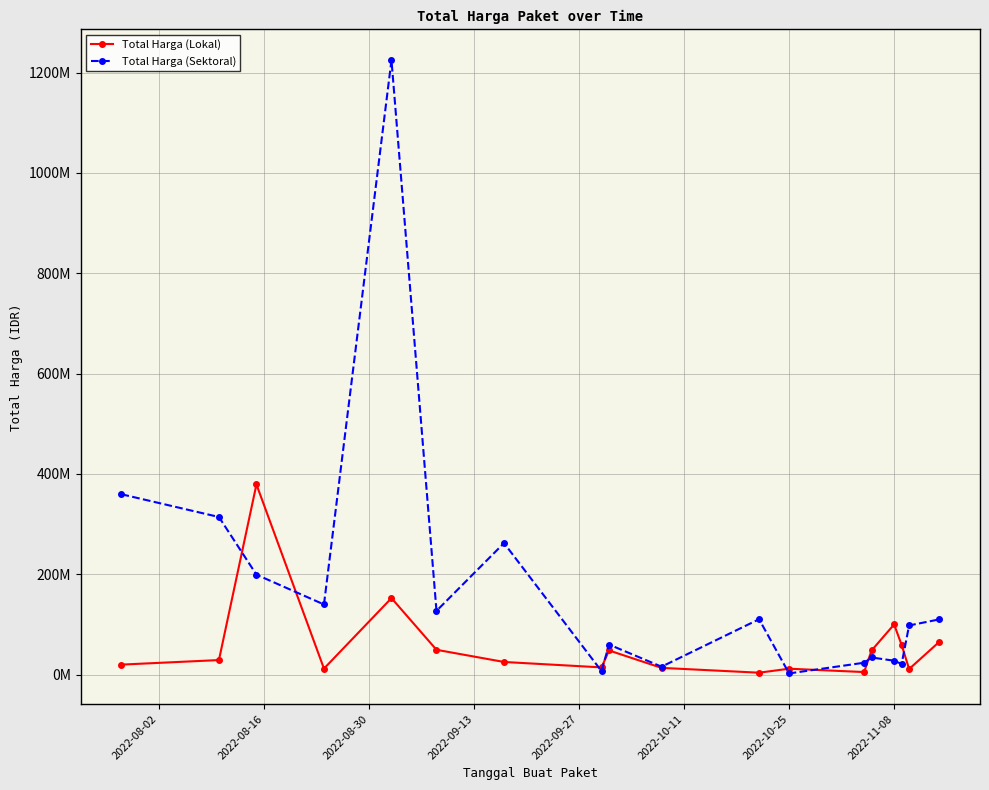

Is this an area chart (filled region under the line)?

No